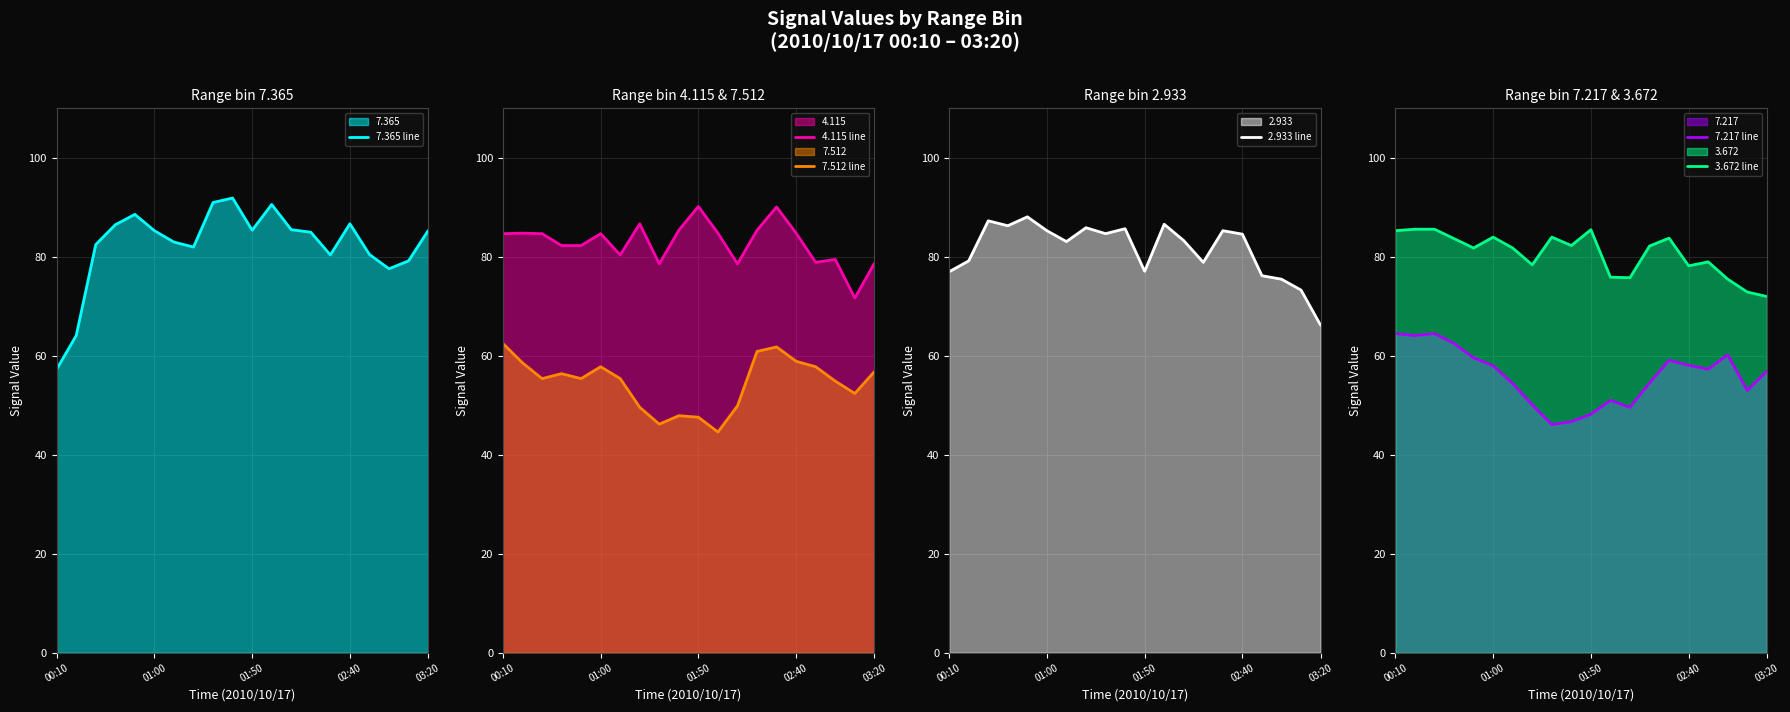

The 3.672 line series shows 116.8 at 02:40. True or false?

False